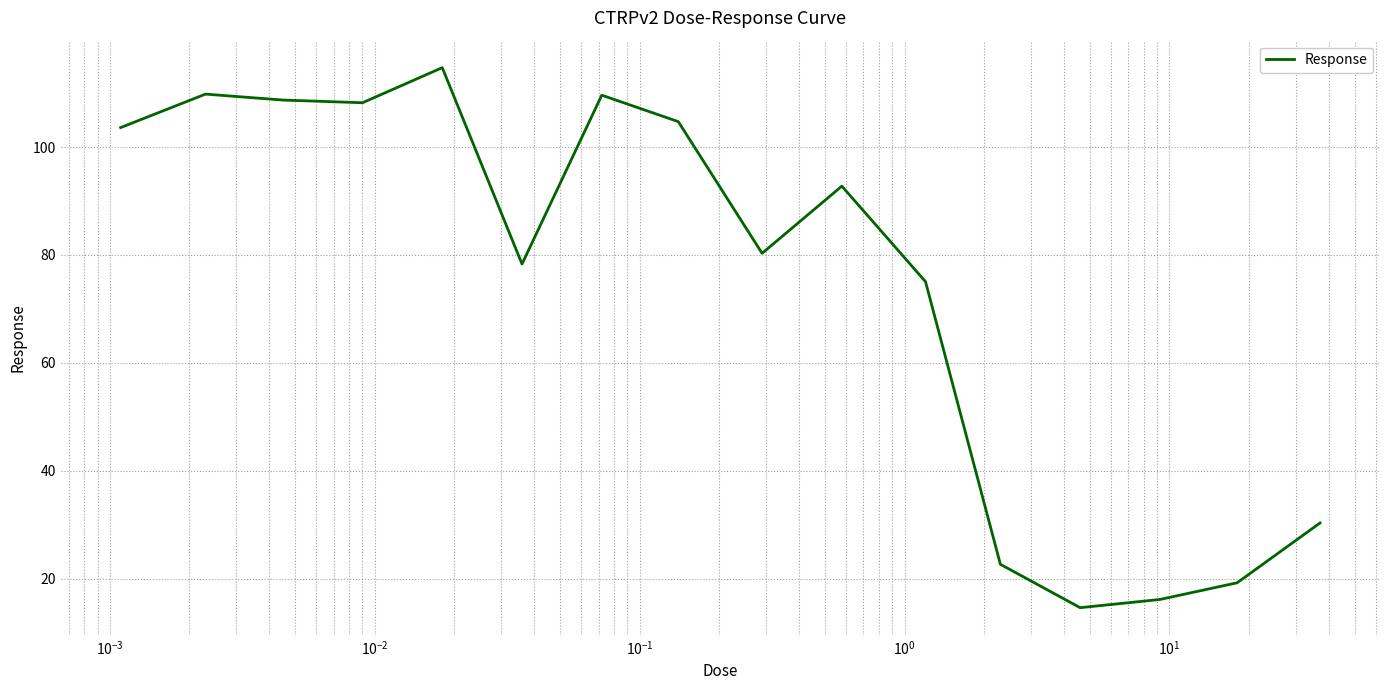

What is the minimum value shown in the chart?

14.6